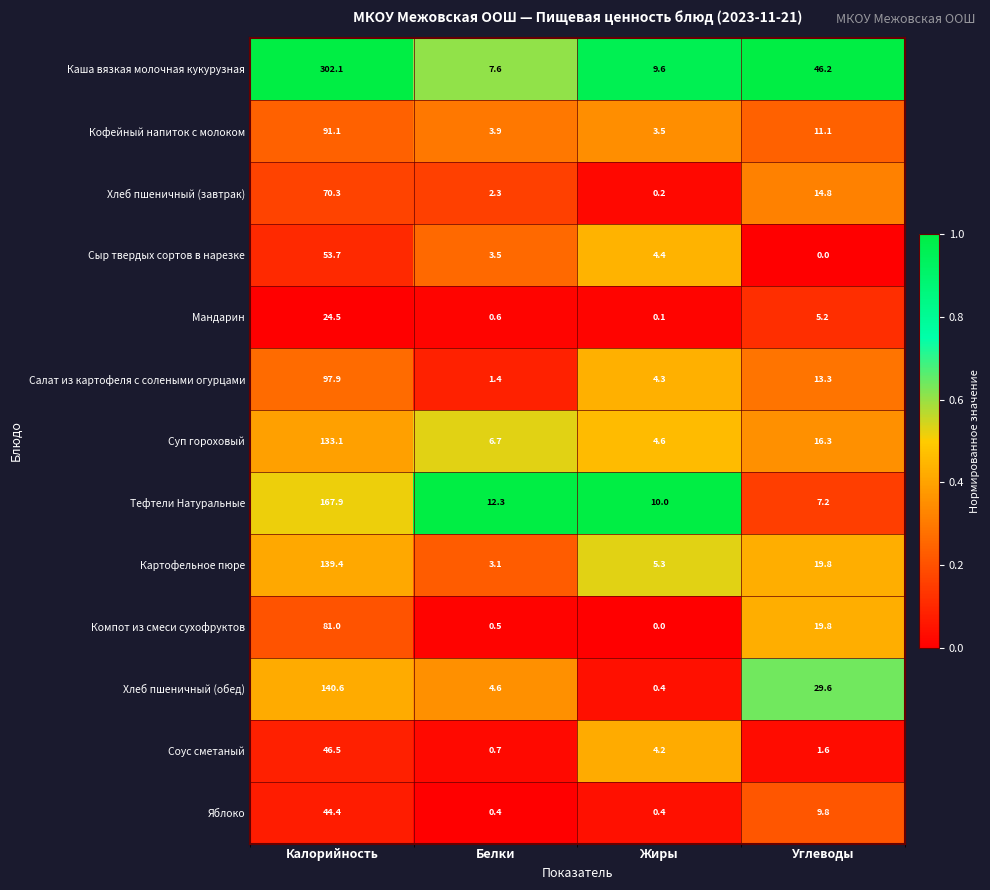

Which series changed the most between Калорийность and Жиры?

Каша вязкая молочная кукурузная